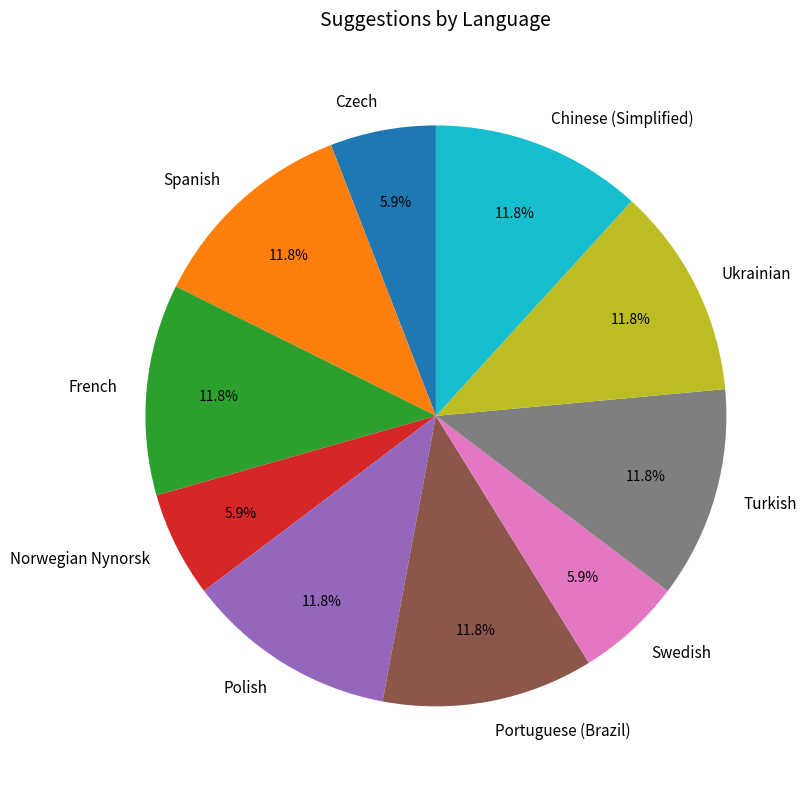

What percentage is NOT represented by Chinese (Simplified)?

88.2%